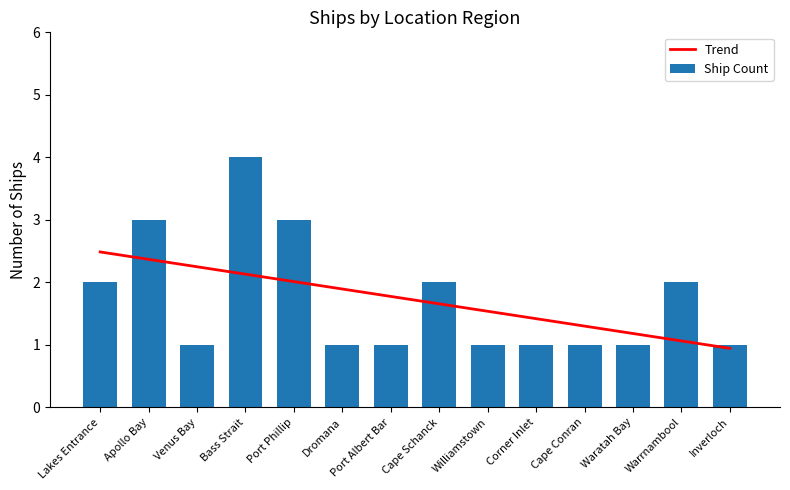

Where is Ship Count nearest to the value 2?

Lakes Entrance